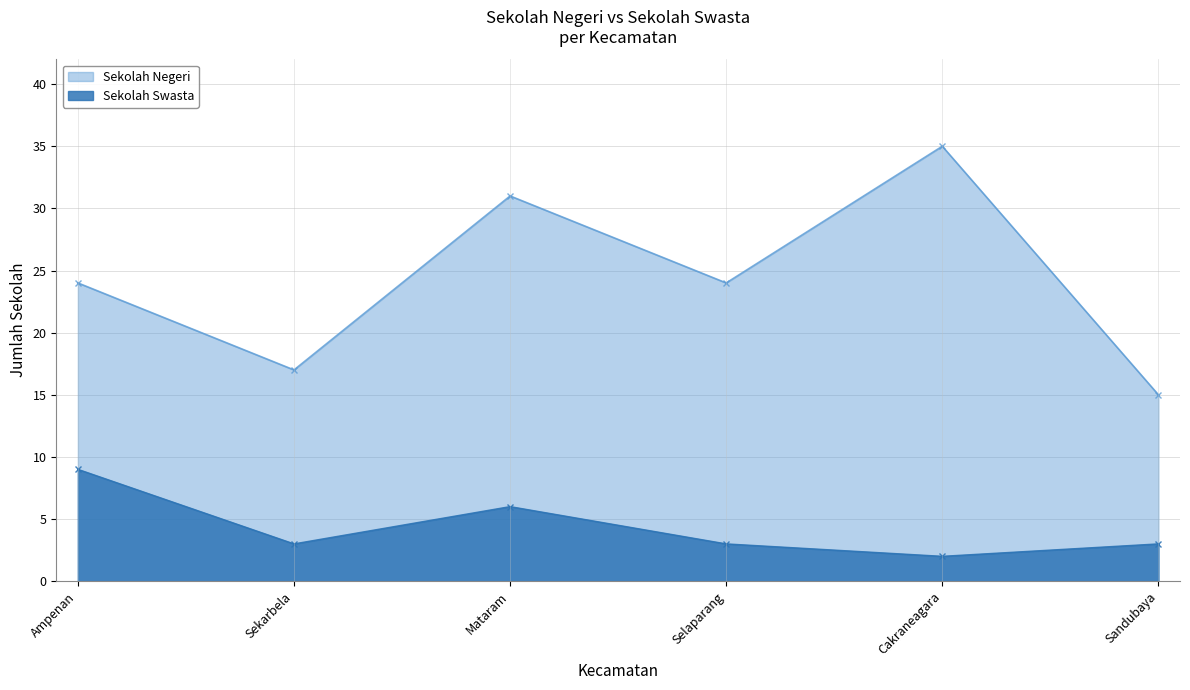

What is the approximate value of Sekolah Negeri at Sandubaya, to the nearest 10?

20